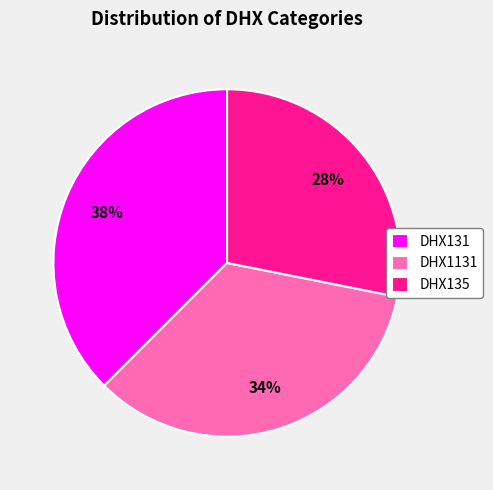

Rank the categories by value from highest to lowest.

DHX131, DHX1131, DHX135